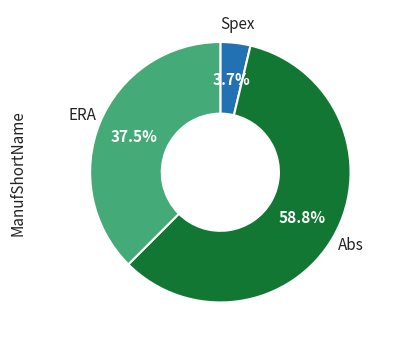

Count the number of slices in the pie.

3